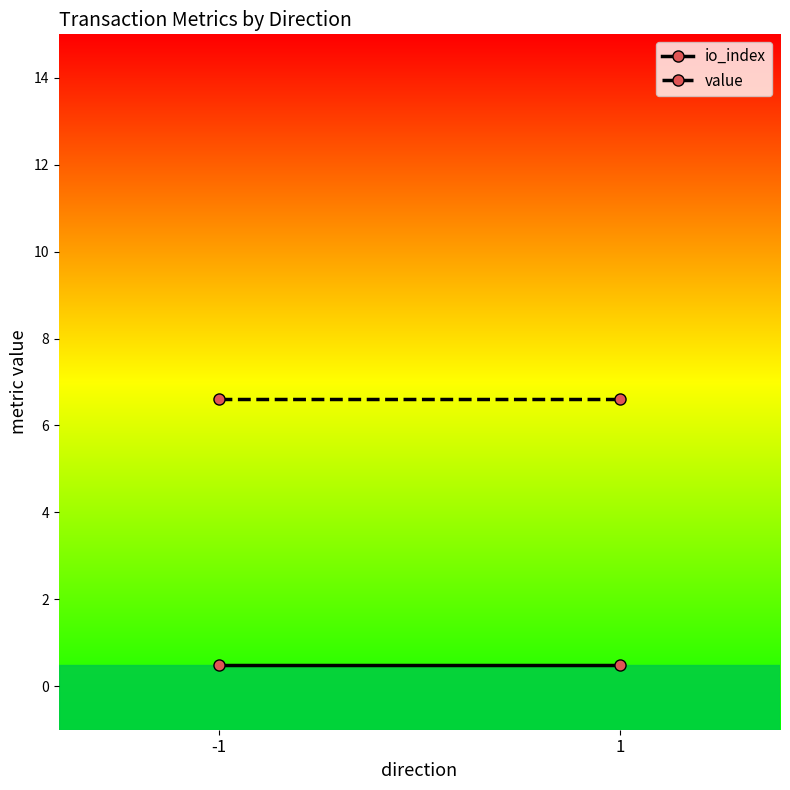

Rank the series by their maximum value, from highest to lowest.

value, io_index